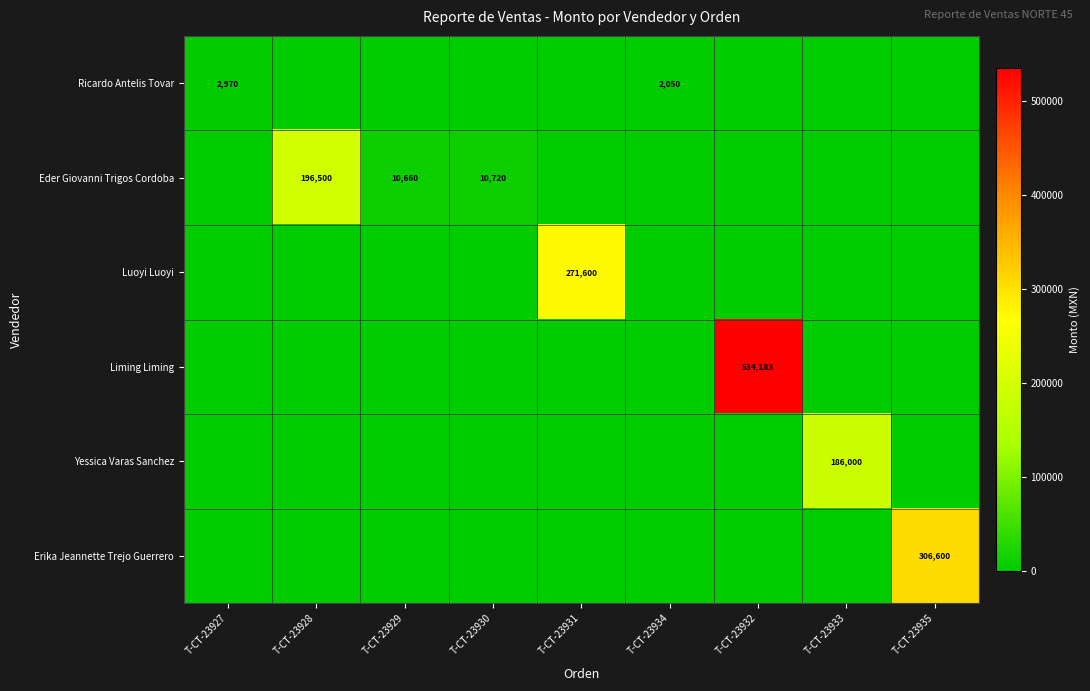

Is it true that Liming Liming equals 534183 at T-CT-23932?

True